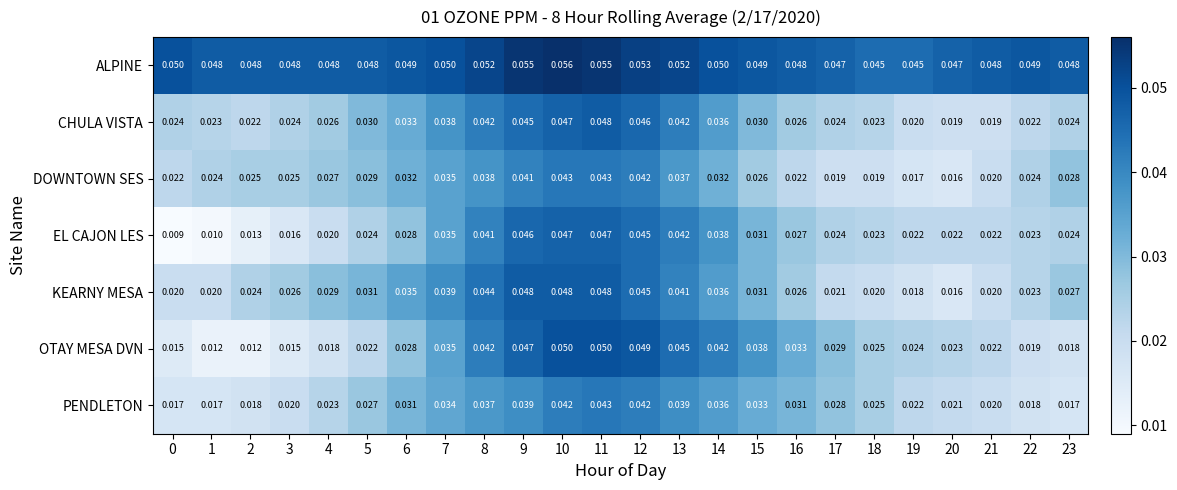

Which series has the largest total across all categories?

ALPINE